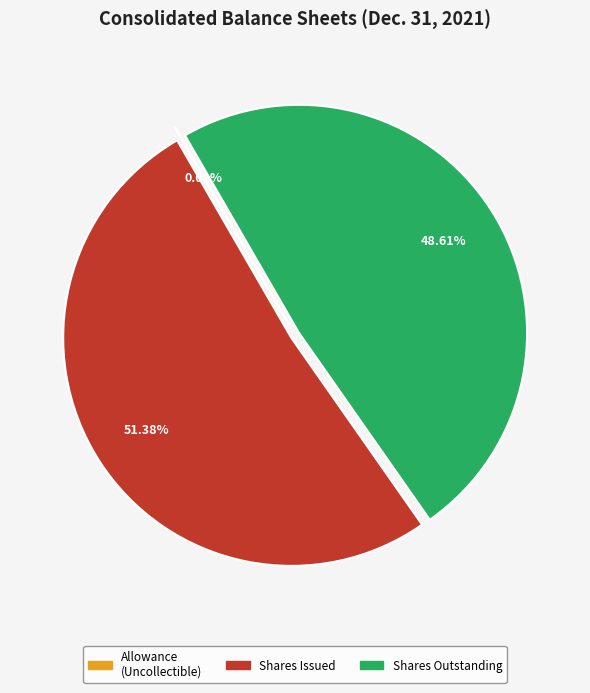

Does any single category account for the majority?

Yes